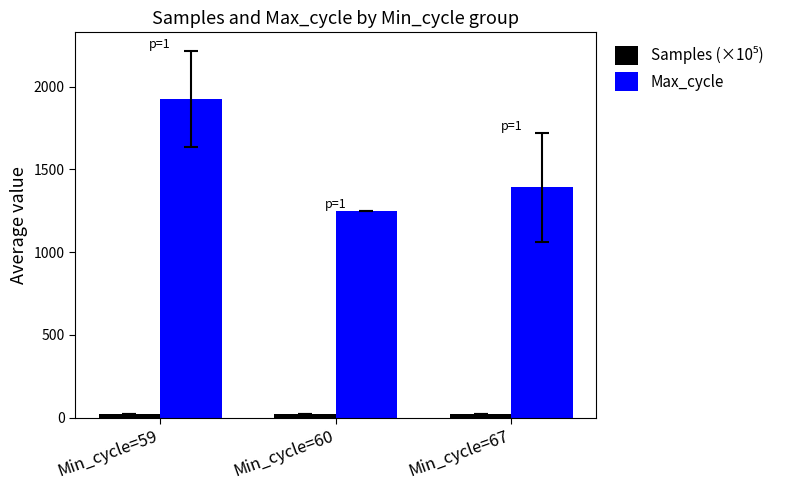

Between Min_cycle=60 and Min_cycle=67, which series saw the biggest shift?

Max_cycle